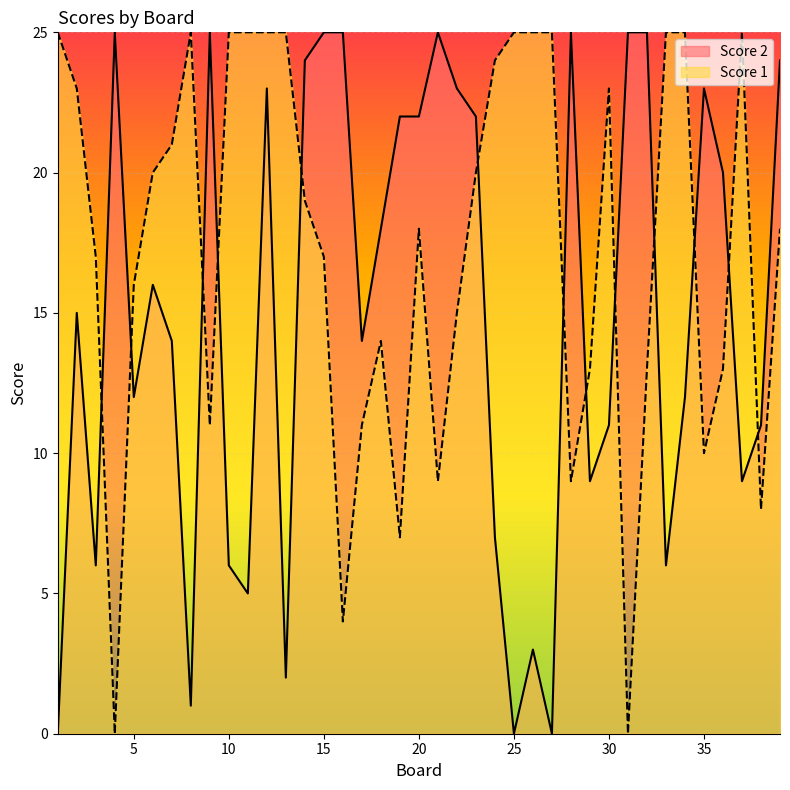

What is the value of the Score 2 point at the 31st from the left?

25